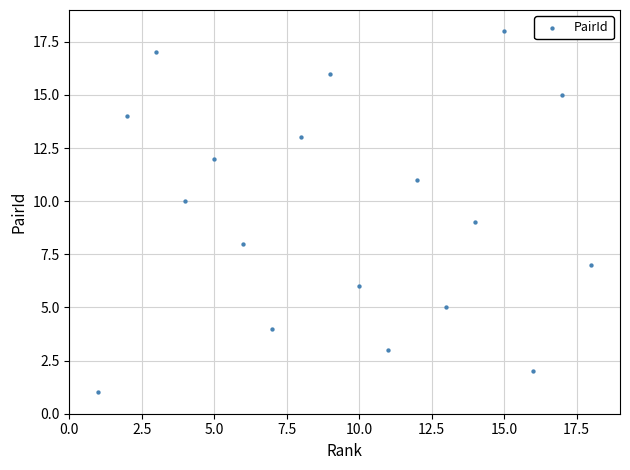

What is the range of X values (max minus min)?

17